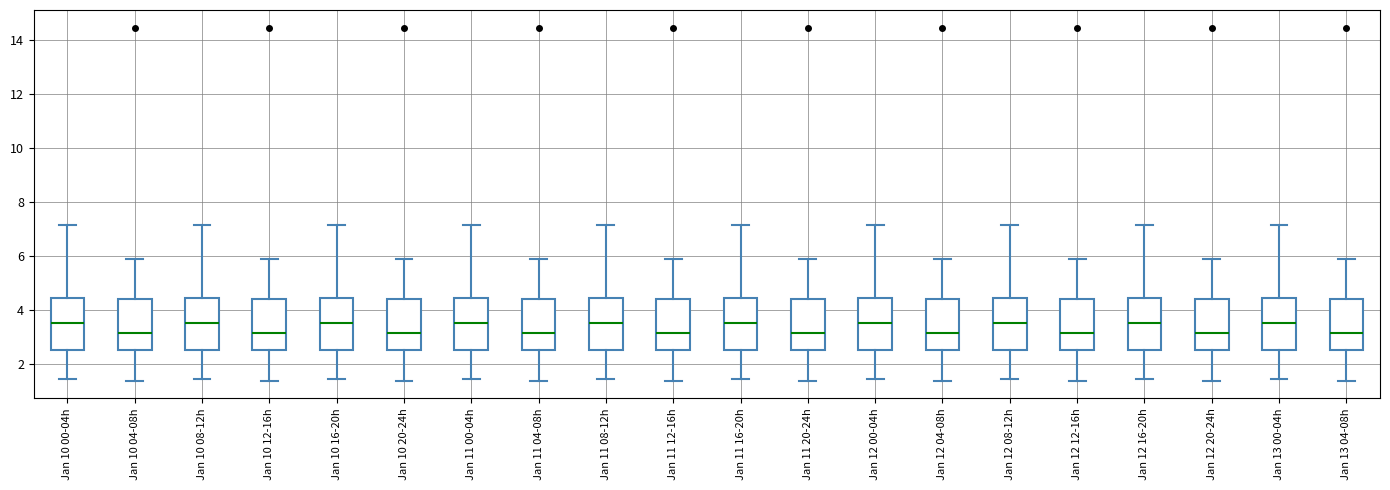

Reading left to right, read every box against the y-axis: the position of its median line, the range the box covers, and the ends of its whiskers. The values are not printed on the chart, so give them approximately, as read against the axis.

Jan 10 00-04h: median 3.6, box 2.6 to 4.4, whiskers 1.4 to 7.2
Jan 10 04-08h: median 3.2, box 2.6 to 4.4, whiskers 1.4 to 5.8
Jan 10 08-12h: median 3.6, box 2.6 to 4.4, whiskers 1.4 to 7.2
Jan 10 12-16h: median 3.2, box 2.6 to 4.4, whiskers 1.4 to 5.8
Jan 10 16-20h: median 3.6, box 2.6 to 4.4, whiskers 1.4 to 7.2
Jan 10 20-24h: median 3.2, box 2.6 to 4.4, whiskers 1.4 to 5.8
Jan 11 00-04h: median 3.6, box 2.6 to 4.4, whiskers 1.4 to 7.2
Jan 11 04-08h: median 3.2, box 2.6 to 4.4, whiskers 1.4 to 5.8
Jan 11 08-12h: median 3.6, box 2.6 to 4.4, whiskers 1.4 to 7.2
Jan 11 12-16h: median 3.2, box 2.6 to 4.4, whiskers 1.4 to 5.8
Jan 11 16-20h: median 3.6, box 2.6 to 4.4, whiskers 1.4 to 7.2
Jan 11 20-24h: median 3.2, box 2.6 to 4.4, whiskers 1.4 to 5.8
Jan 12 00-04h: median 3.6, box 2.6 to 4.4, whiskers 1.4 to 7.2
Jan 12 04-08h: median 3.2, box 2.6 to 4.4, whiskers 1.4 to 5.8
Jan 12 08-12h: median 3.6, box 2.6 to 4.4, whiskers 1.4 to 7.2
Jan 12 12-16h: median 3.2, box 2.6 to 4.4, whiskers 1.4 to 5.8
Jan 12 16-20h: median 3.6, box 2.6 to 4.4, whiskers 1.4 to 7.2
Jan 12 20-24h: median 3.2, box 2.6 to 4.4, whiskers 1.4 to 5.8
Jan 13 00-04h: median 3.6, box 2.6 to 4.4, whiskers 1.4 to 7.2
Jan 13 04-08h: median 3.2, box 2.6 to 4.4, whiskers 1.4 to 5.8